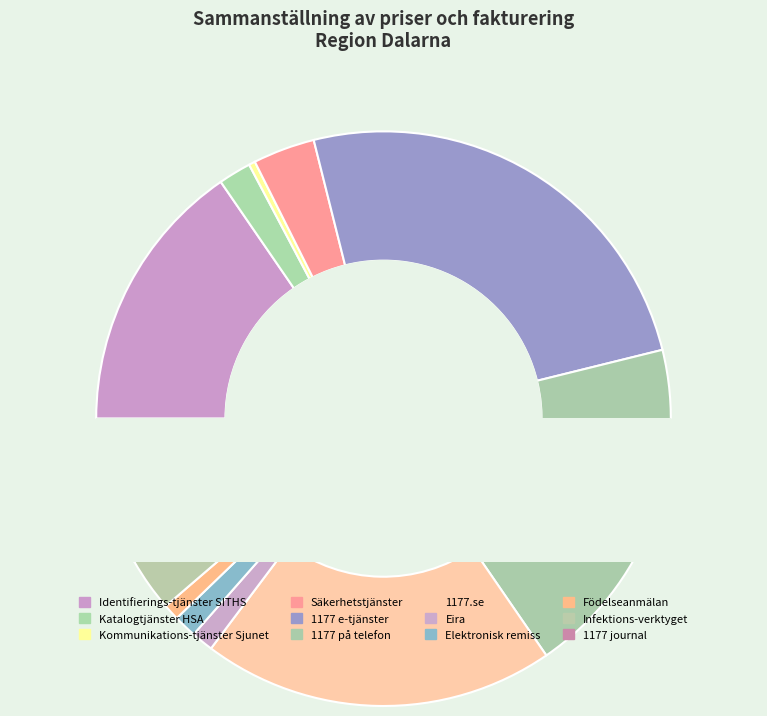

Rank the categories by value from lowest to highest.

Kommunikations-tjänster Sjunet, Födelseanmälan, Eira, Elektronisk remiss, Katalogtjänster HSA, Infektions-verktyget, Säkerhetstjänster, 1177 journal, Identifierings-tjänster SITHS, 1177 på telefon, 1177.se, 1177 e-tjänster